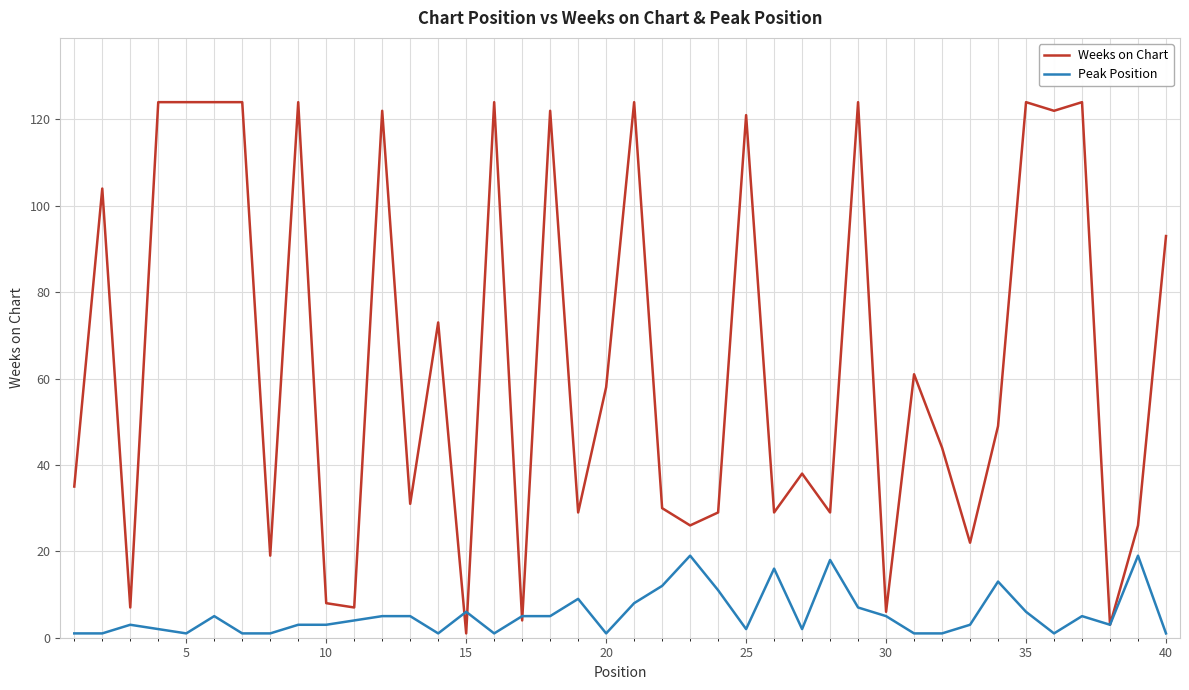

How many values in the Weeks on Chart series are below 49?

20